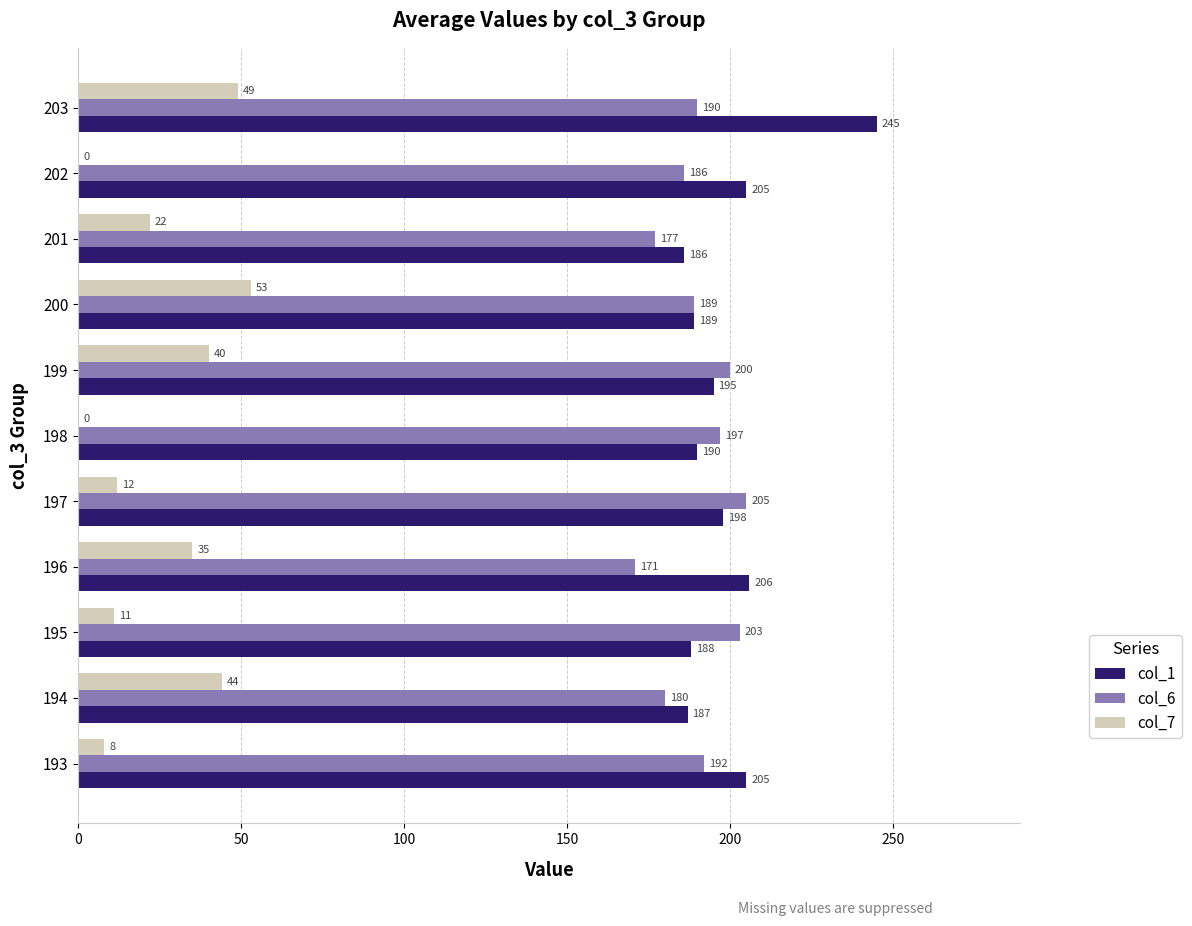

The value of col_7 at 200 is 7. True or false?

False